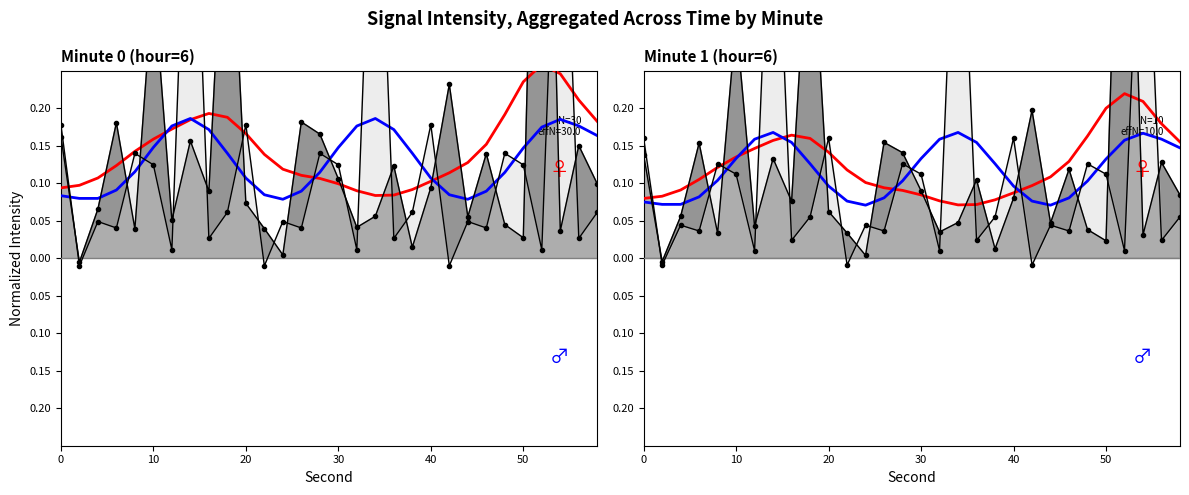

What is the spread (max minus min) of values at 0?

0.1